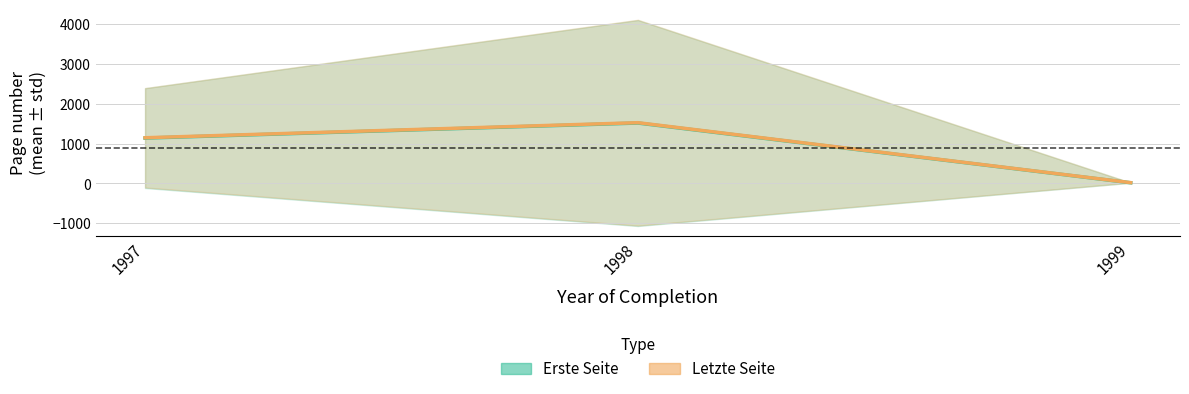

Rank the categories by Letzte Seite value from highest to lowest.

1998, 1997, 1999